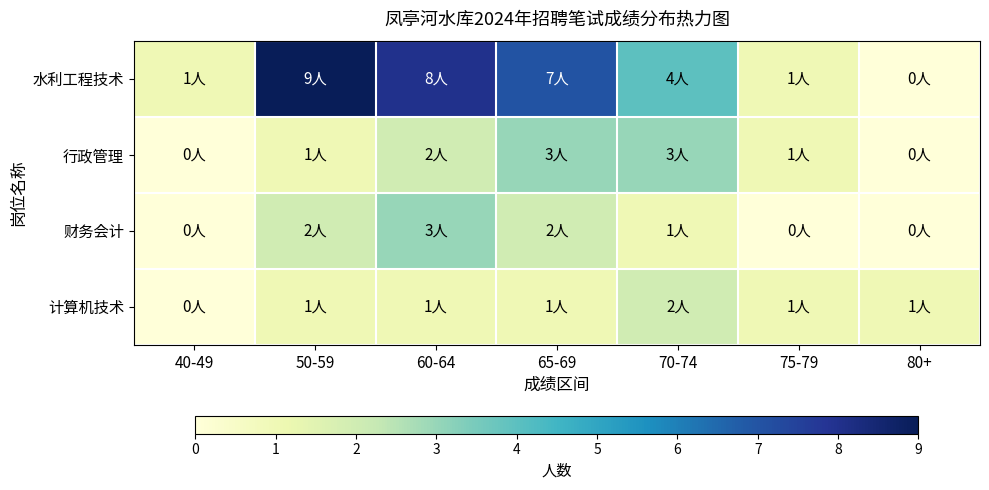

Reading right to left, what are all the values shown in this chart?

水利工程技术: 80+=0	75-79=1	70-74=4	65-69=7	60-64=8	50-59=9	40-49=1
行政管理: 80+=0	75-79=1	70-74=3	65-69=3	60-64=2	50-59=1	40-49=0
财务会计: 80+=0	75-79=0	70-74=1	65-69=2	60-64=3	50-59=2	40-49=0
计算机技术: 80+=1	75-79=1	70-74=2	65-69=1	60-64=1	50-59=1	40-49=0